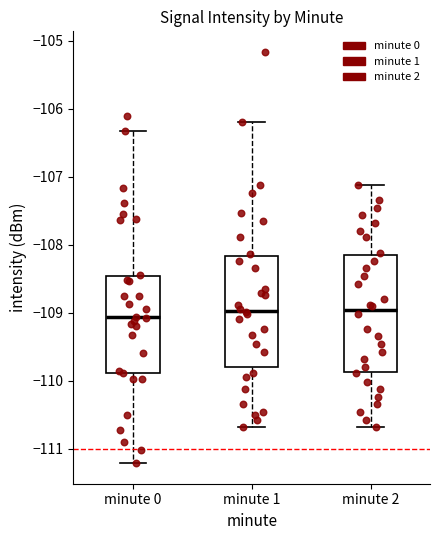

Reading left to right, read every box against the y-axis: the position of its median line, the range the box covers, and the ends of its whiskers. The values are not printed on the chart, so give them approximately, as read against the axis.

minute 0: median -109.1, box -109.9 to -108.5, whiskers -111.2 to -106.3
minute 1: median -109.0, box -109.8 to -108.2, whiskers -110.7 to -106.2
minute 2: median -109.0, box -109.9 to -108.2, whiskers -110.7 to -107.1